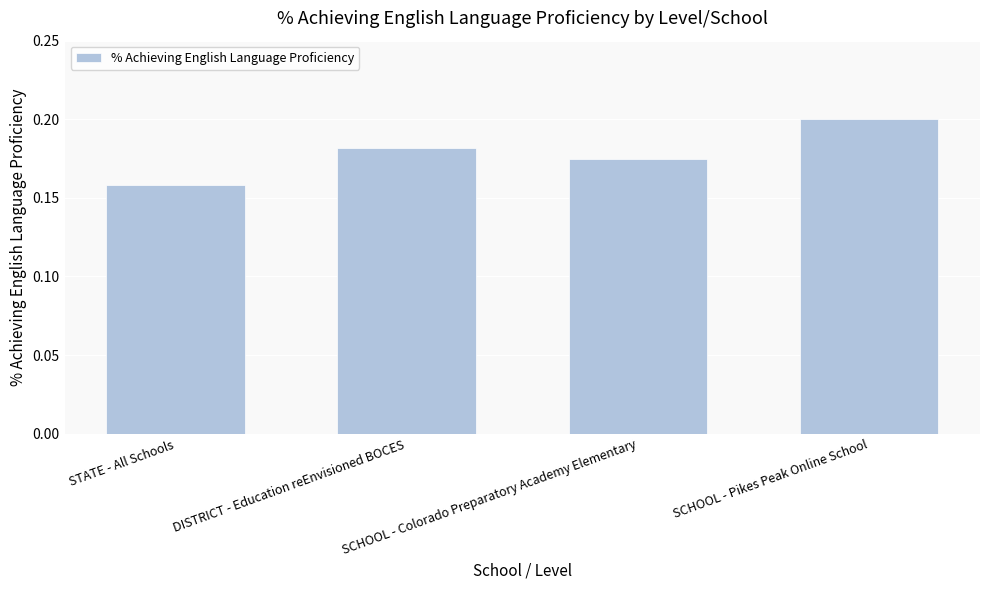

True or false: the data shows 0.2 at DISTRICT - Education reEnvisioned BOCES.

True